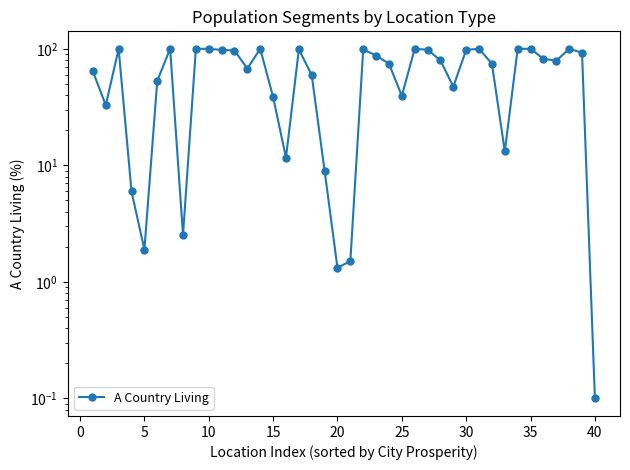

The chart shows a value of 165.9 at 21. True or false?

False